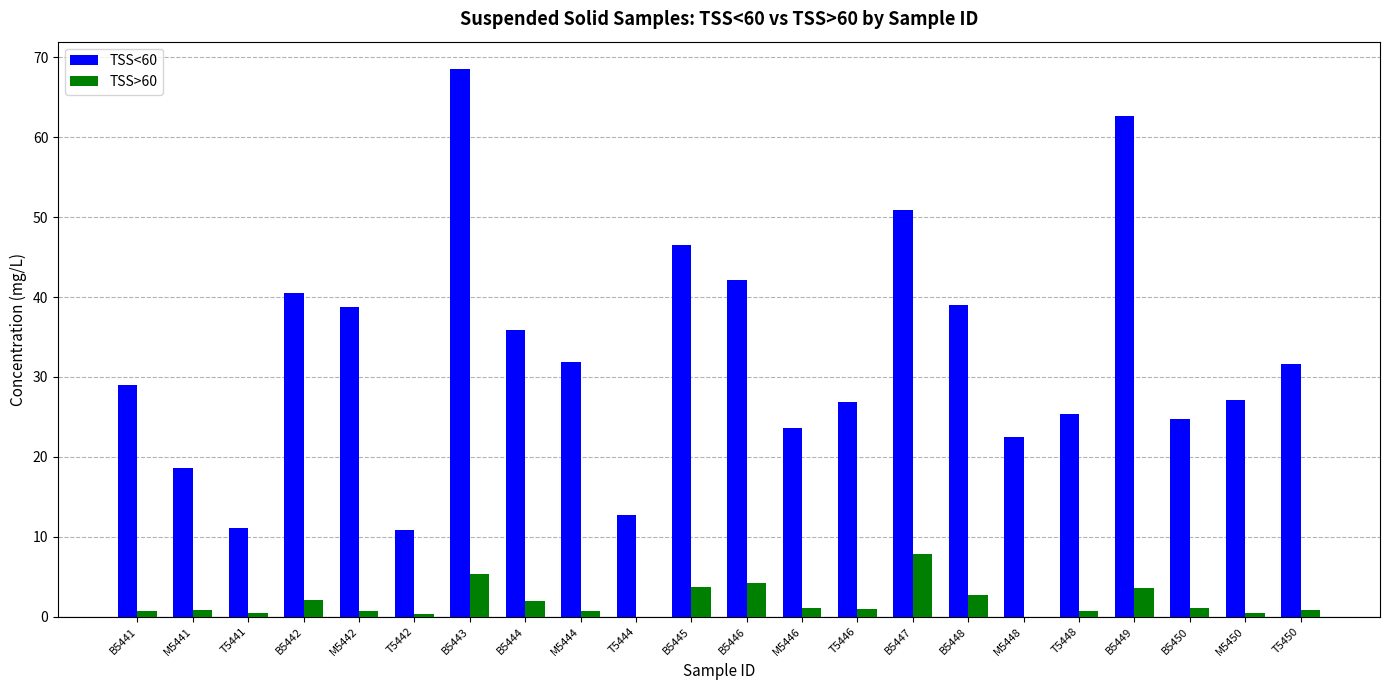

Which category has the highest value in the TSS>60 series?

B5447